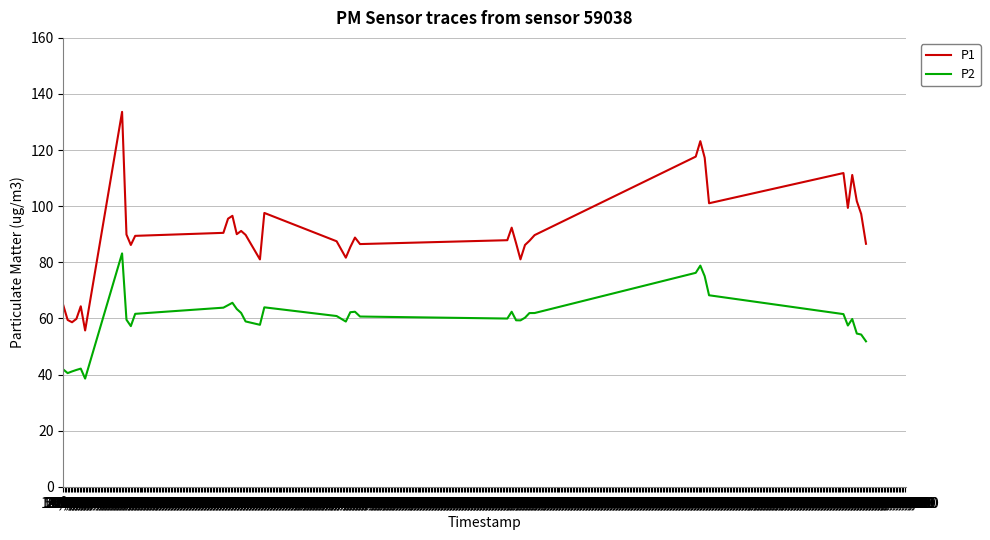

What is the difference between the maximum and second lowest values in the P2 series?

42.7